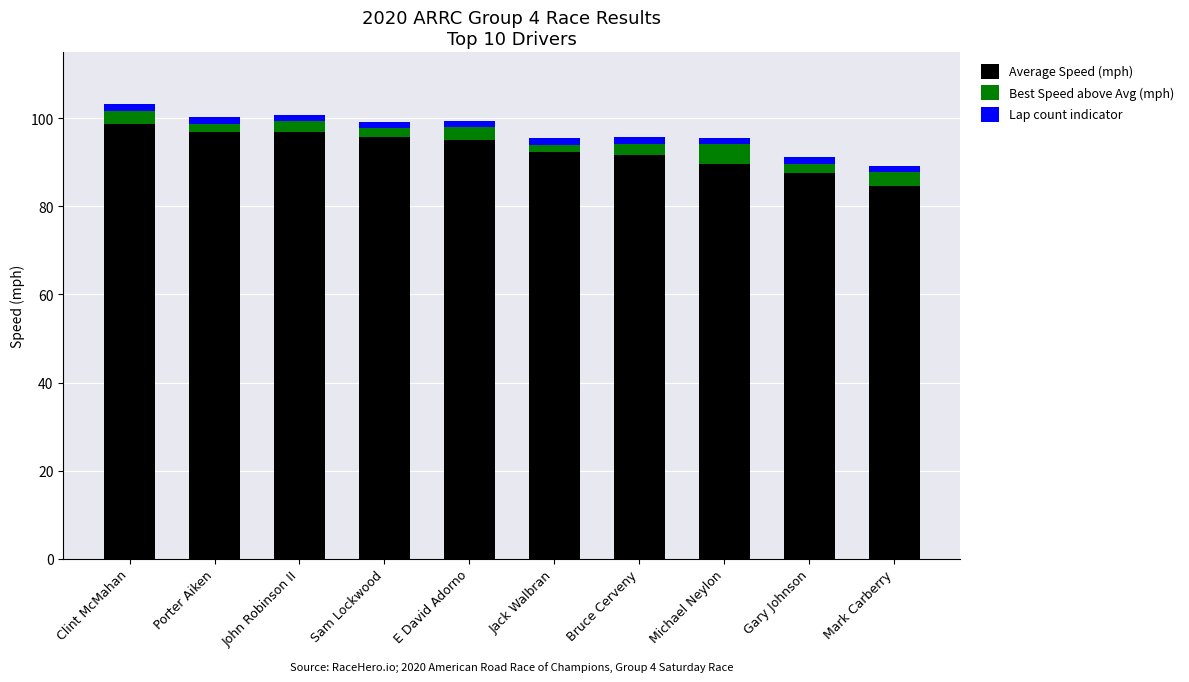

What is the sum of all Average Speed (mph) values?

929.1